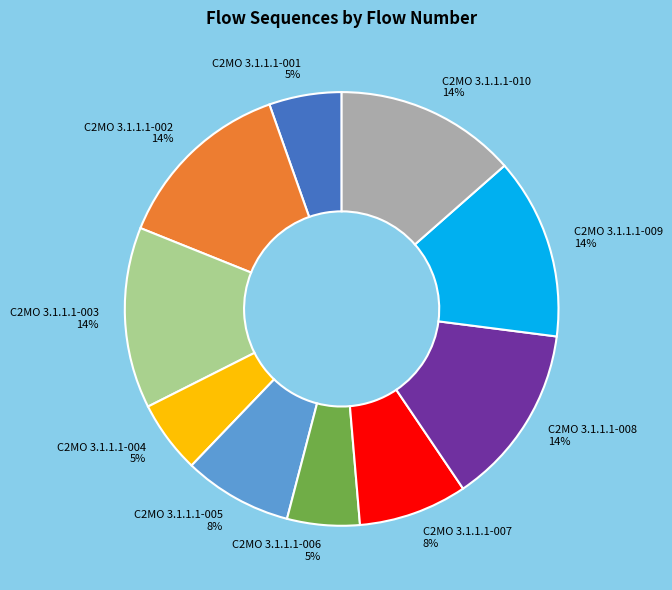

Does any single category account for the majority?

No